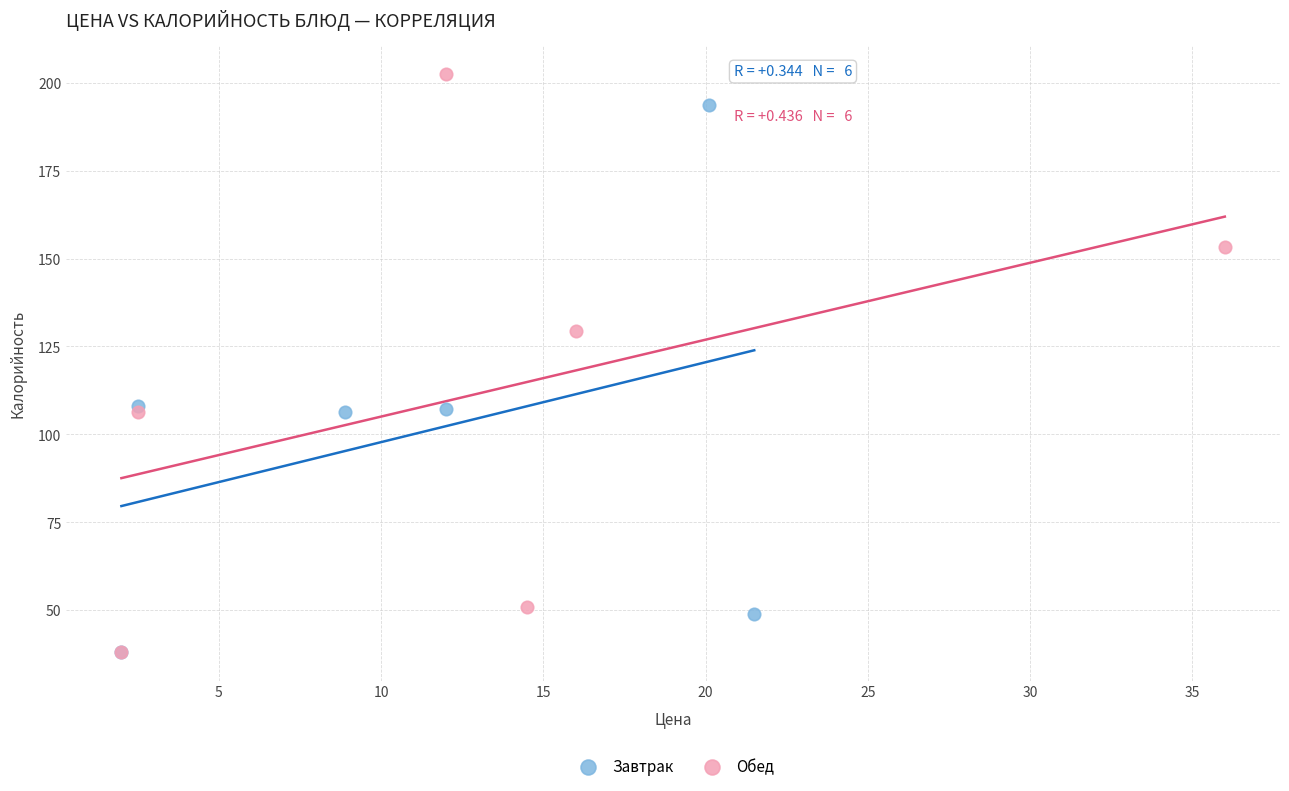

What are all the series names shown in the legend?

Завтрак, Обед